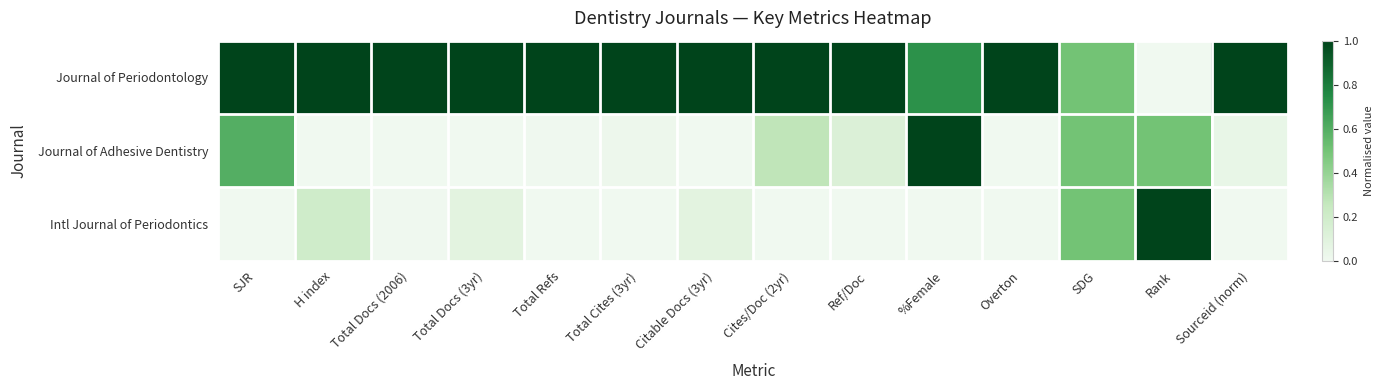

What is the total value across all series at Total Docs (2006)?

1.0